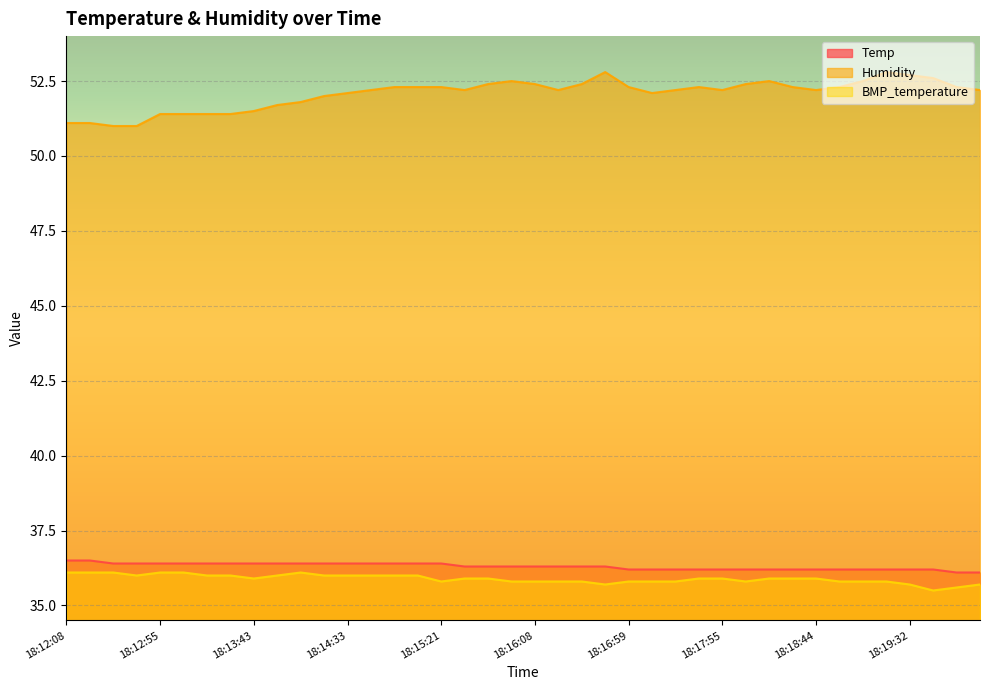

What is the sum of the Humidity values at 18:19:56 and 18:18:55?

104.6